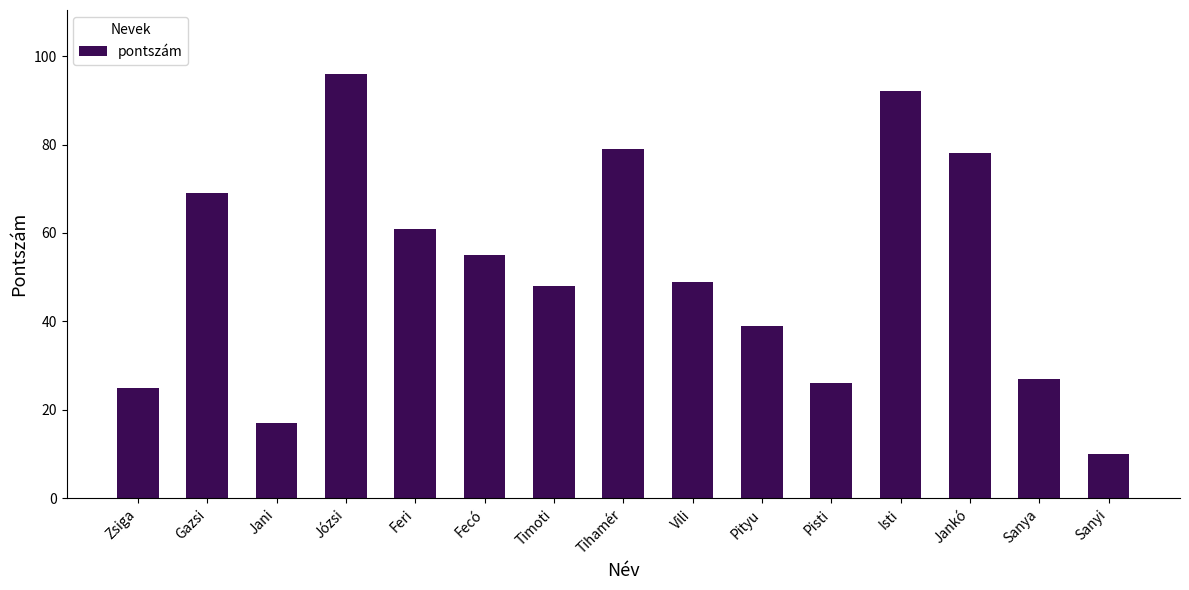

What is the value of the 15th bar from the left?

10